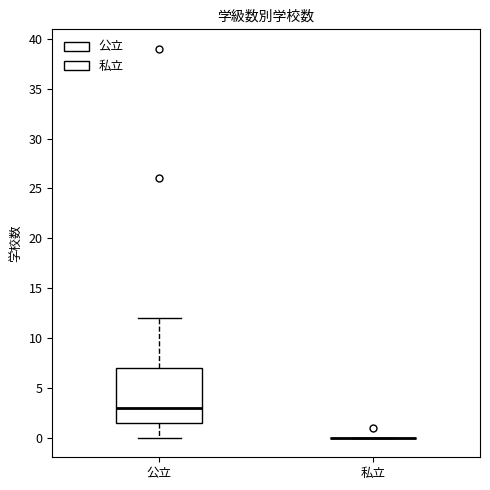

Comparing the boxes themselves (not the whiskers), which one is the tallest?

公立